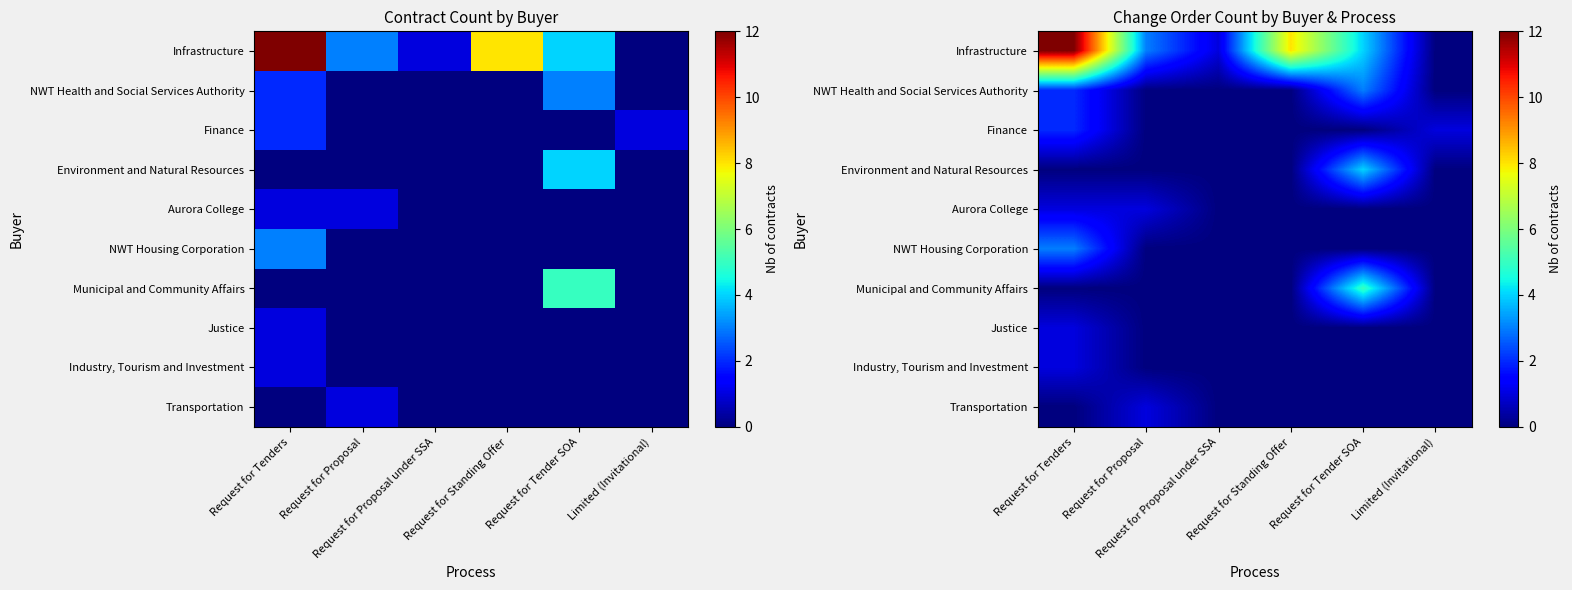

How many values in the row_0 series are below 4?

3